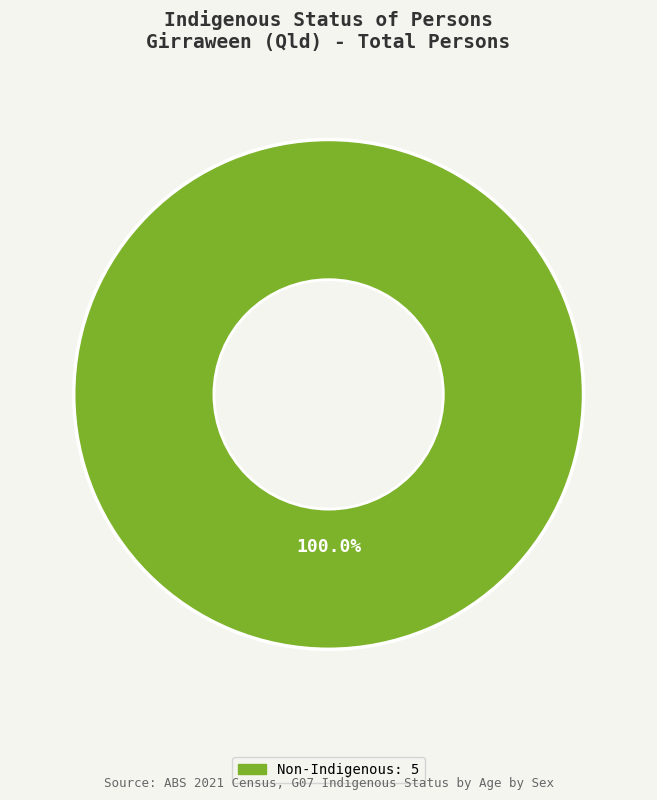

Is there any slice that represents more than half of the pie?

Yes